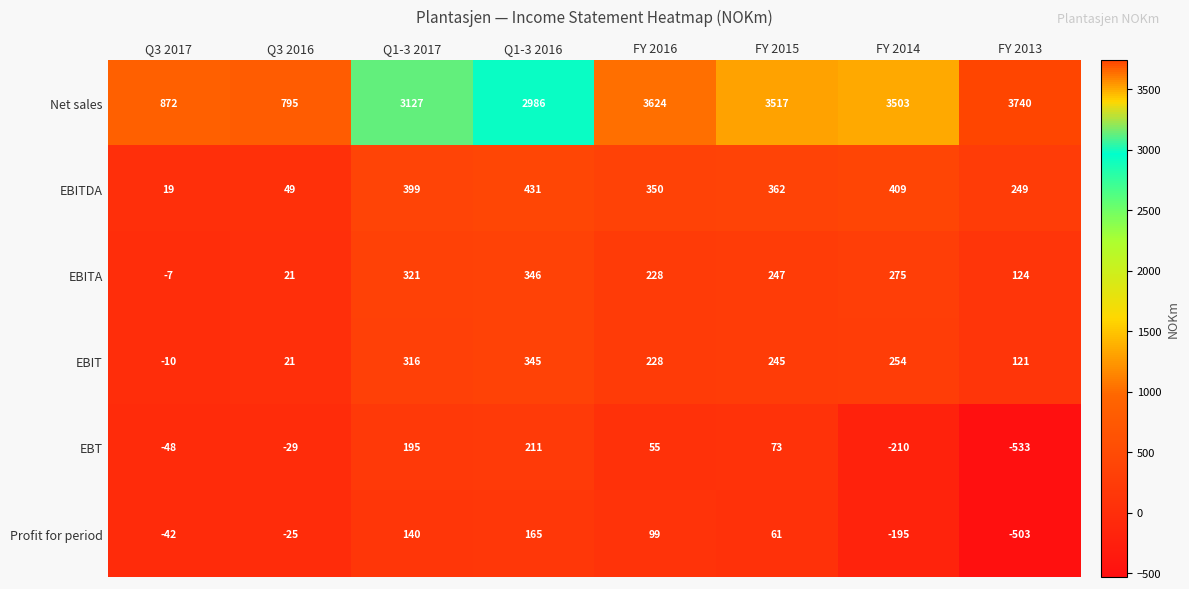

Which series changed the most between Q3 2017 and FY 2013?

Net sales